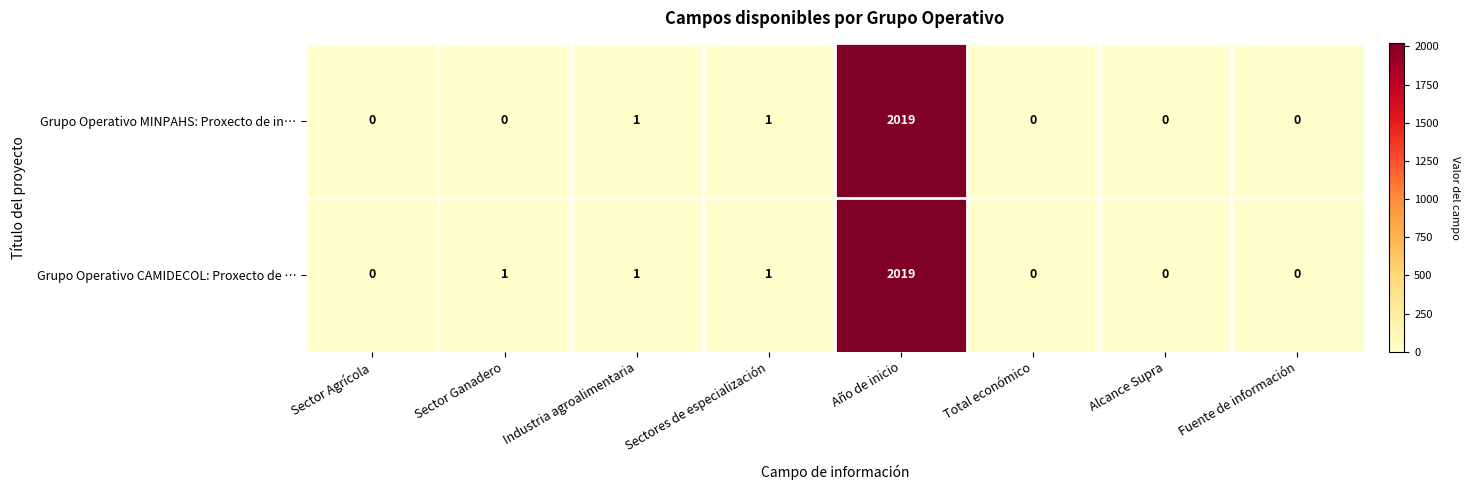

What is the difference between the maximum and minimum values in the Grupo Operativo CAMIDECOL: Proxecto de … series?

2019